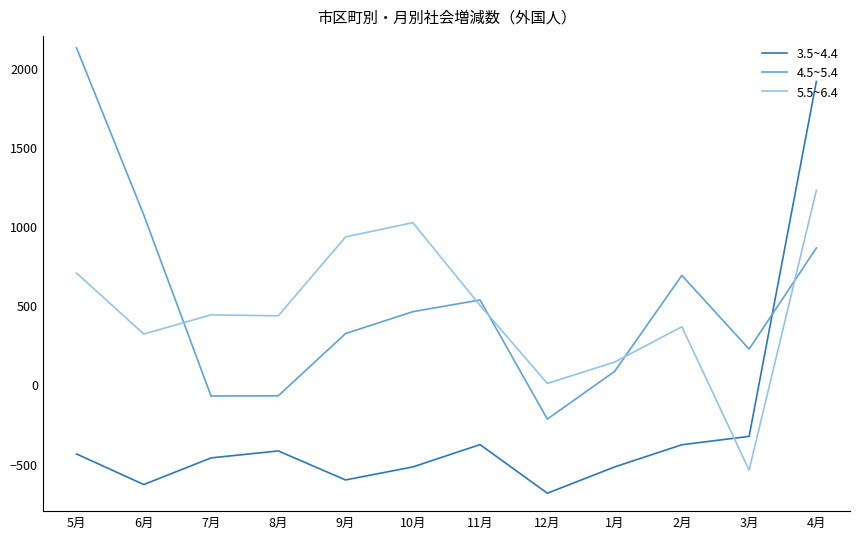

The value of 3.5~4.4 at 12月 is -687. True or false?

True